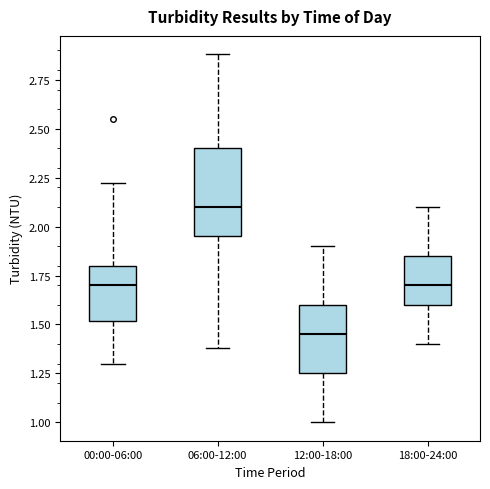

Which box has the highest median line?

06:00-12:00